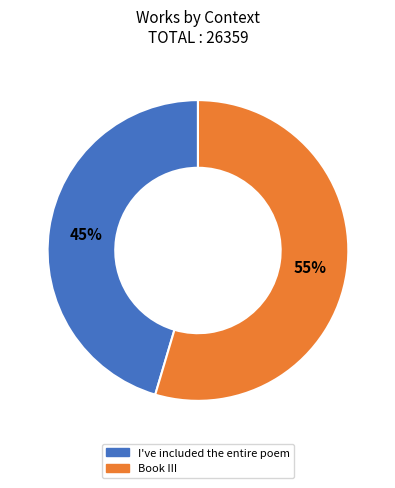

Which has a higher value, Book III or I've included the entire poem?

Book III